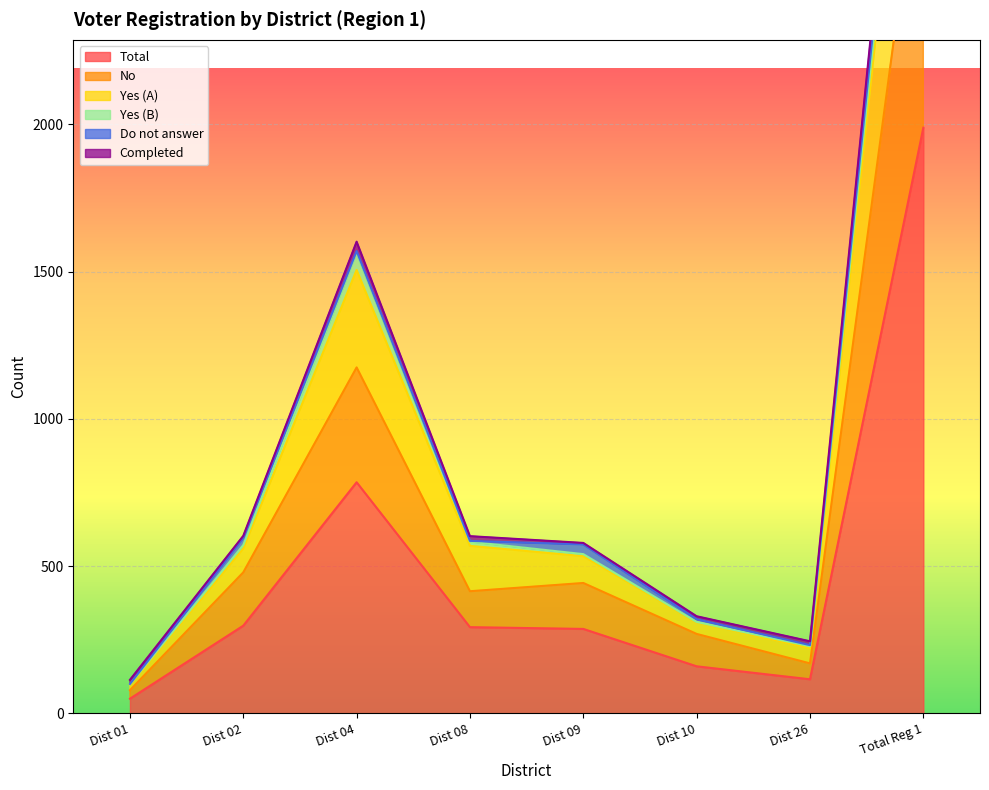

What is the minimum value for Total?

50